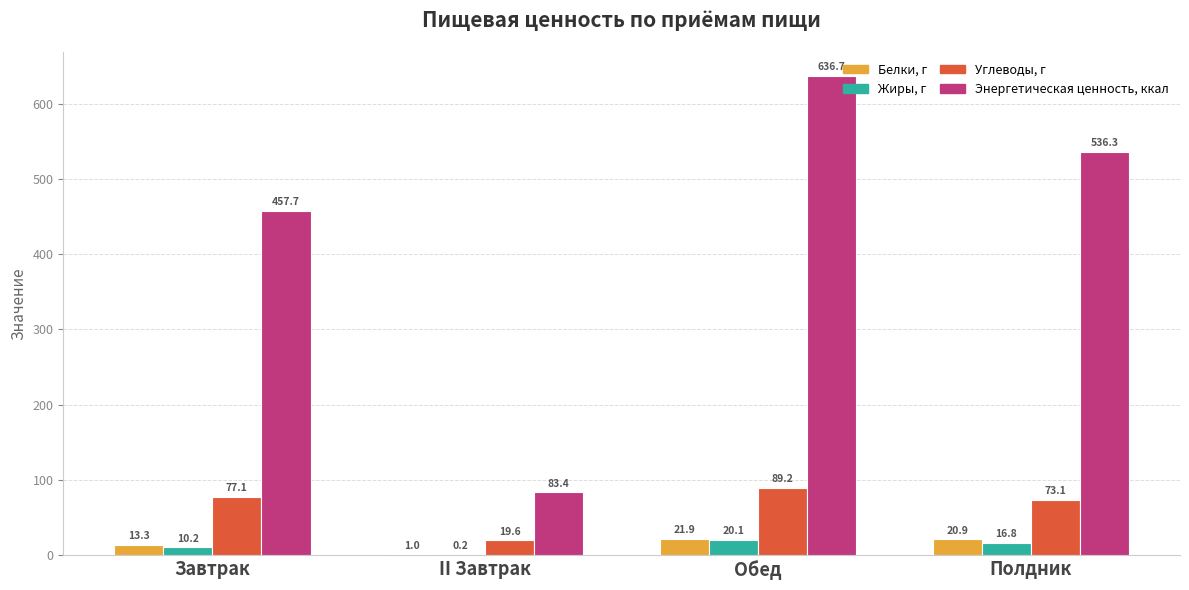

Are the bars horizontal?

No